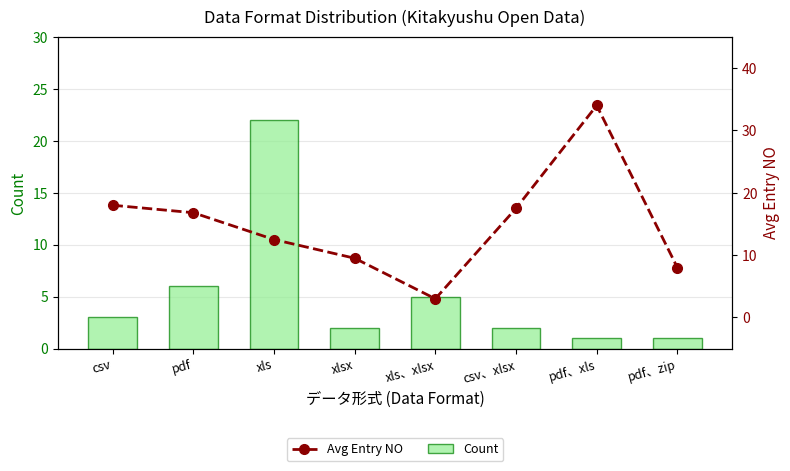

At how many categories does at least one series exceed 29?

1